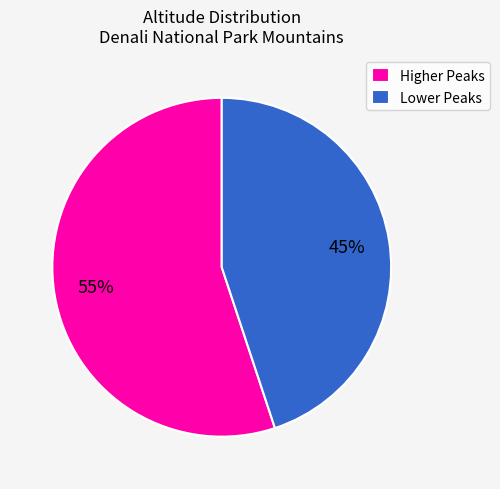

What is the ratio of the value at Lower Peaks to the value at Higher Peaks?

0.8